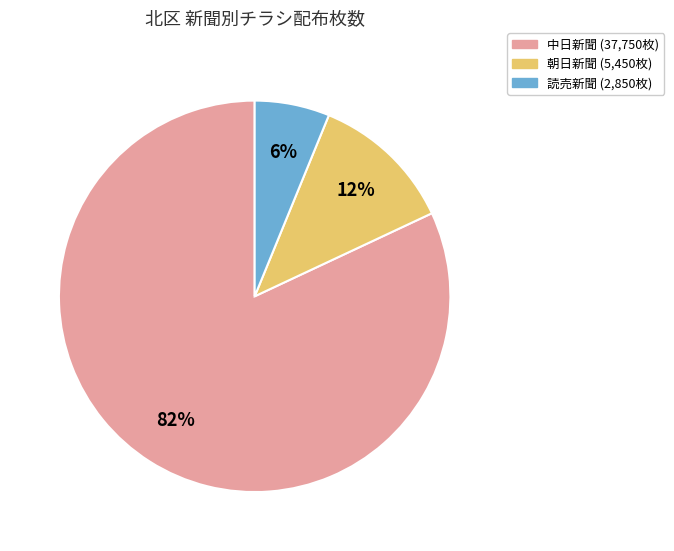

Count the number of slices in the pie.

3